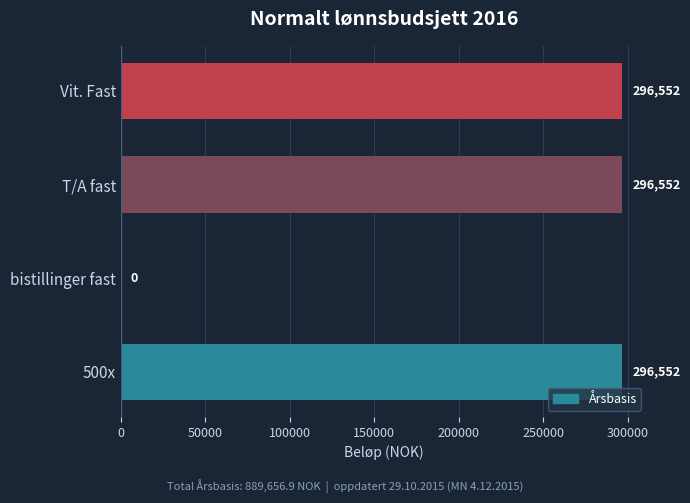

What is the approximate value at T/A fast?

296552.3